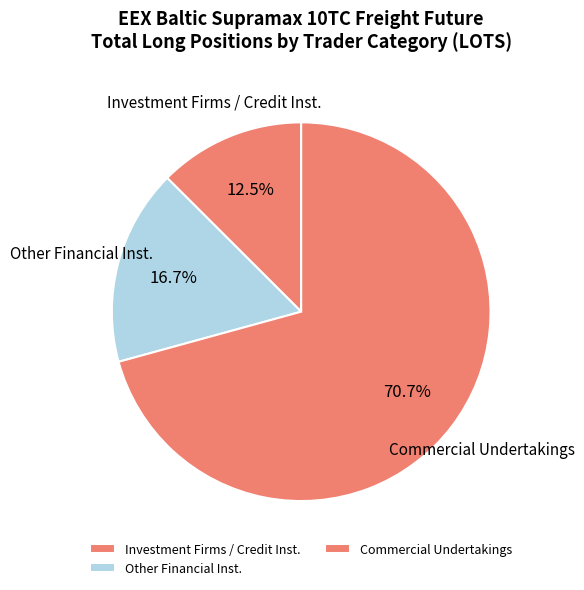

Combined, do Other Financial Inst. and Investment Firms / Credit Inst. account for over 50%?

No